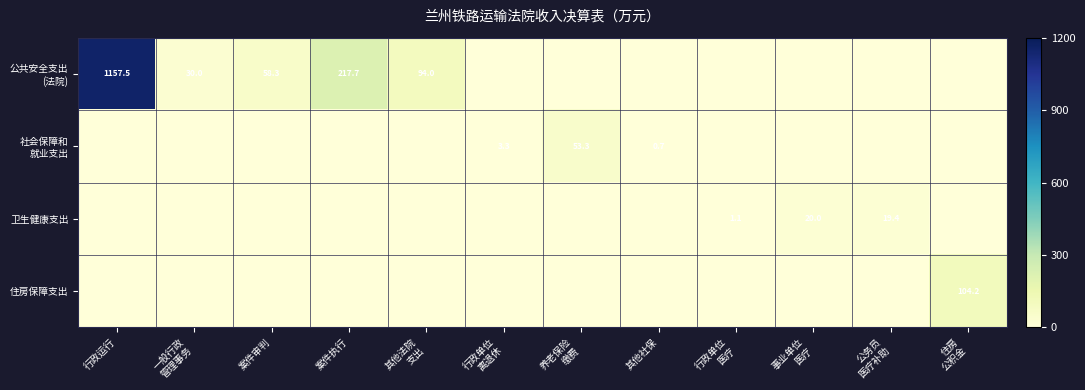

The value of 社会保障和 就业支出 at 行政单位 医疗 is -26.1. True or false?

False